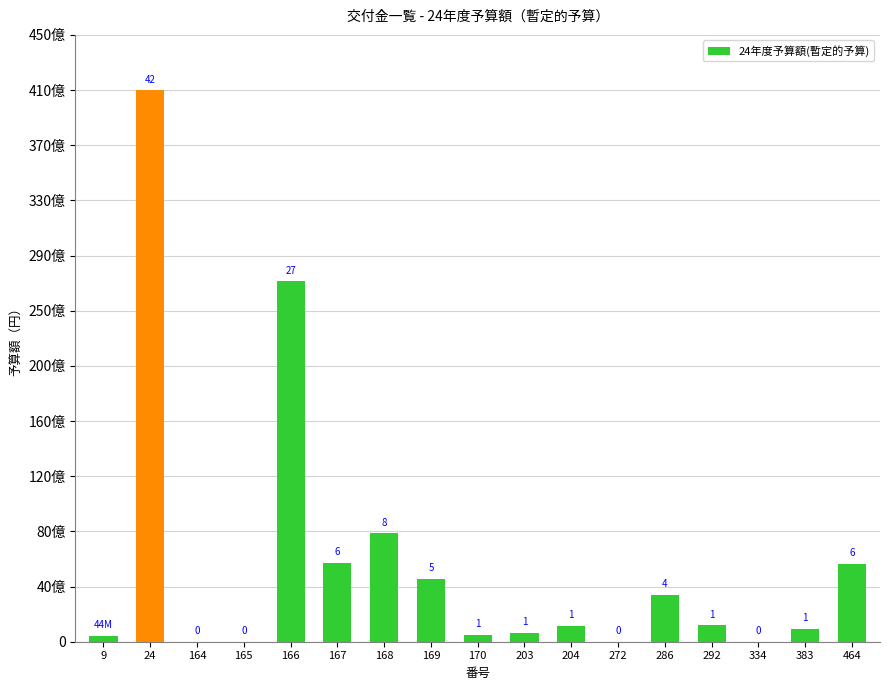

Which category has the lowest value across all series?

164